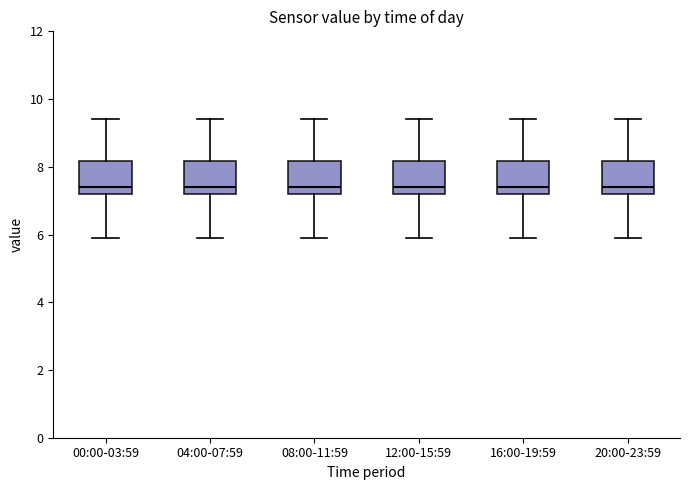

Reading left to right, read every box against the y-axis: the position of its median line, the range the box covers, and the ends of its whiskers. The values are not printed on the chart, so give them approximately, as read against the axis.

00:00-03:59: median 7.4, box 7.2 to 8.2, whiskers 6.0 to 9.4
04:00-07:59: median 7.4, box 7.2 to 8.2, whiskers 6.0 to 9.4
08:00-11:59: median 7.4, box 7.2 to 8.2, whiskers 6.0 to 9.4
12:00-15:59: median 7.4, box 7.2 to 8.2, whiskers 6.0 to 9.4
16:00-19:59: median 7.4, box 7.2 to 8.2, whiskers 6.0 to 9.4
20:00-23:59: median 7.4, box 7.2 to 8.2, whiskers 6.0 to 9.4